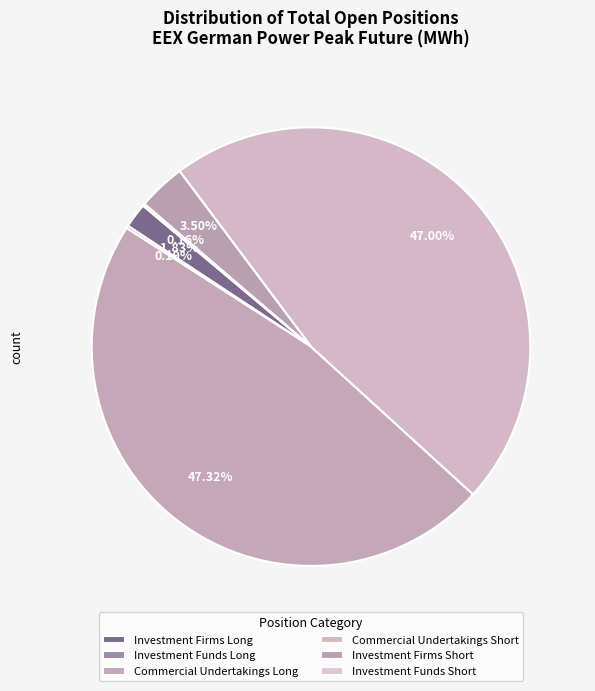

Does Investment Funds Long account for over 50% of the chart?

No